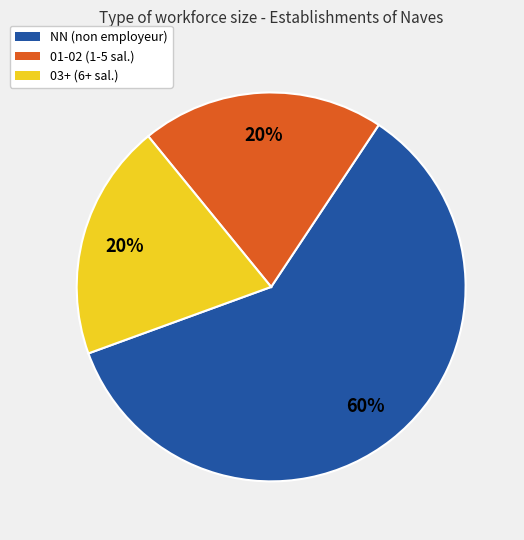

Is there any slice that represents more than half of the pie?

Yes